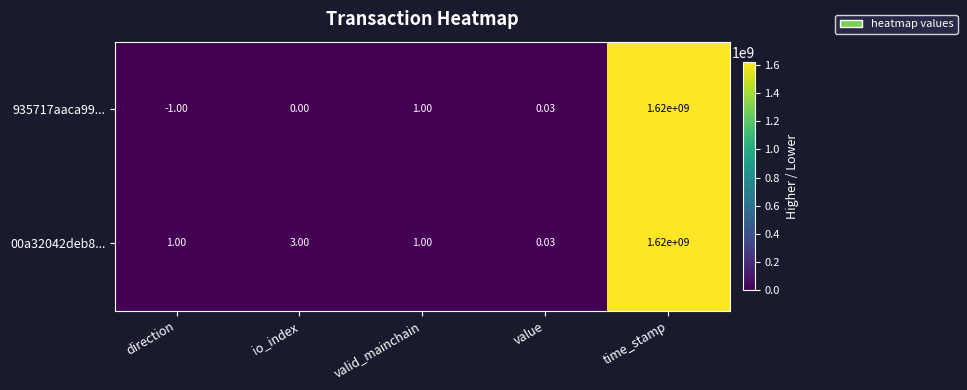

Is the value of 935717aaca99... at time_stamp greater than the value of 00a32042deb8... at io_index?

Yes